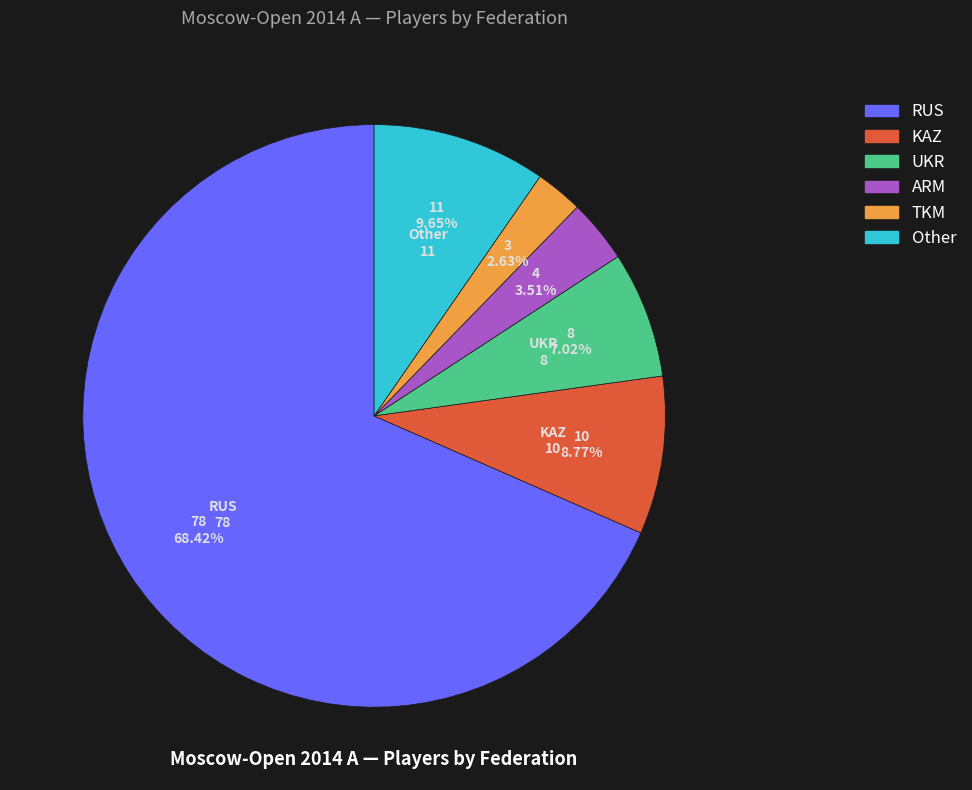

What is the largest slice in the pie chart?

RUS